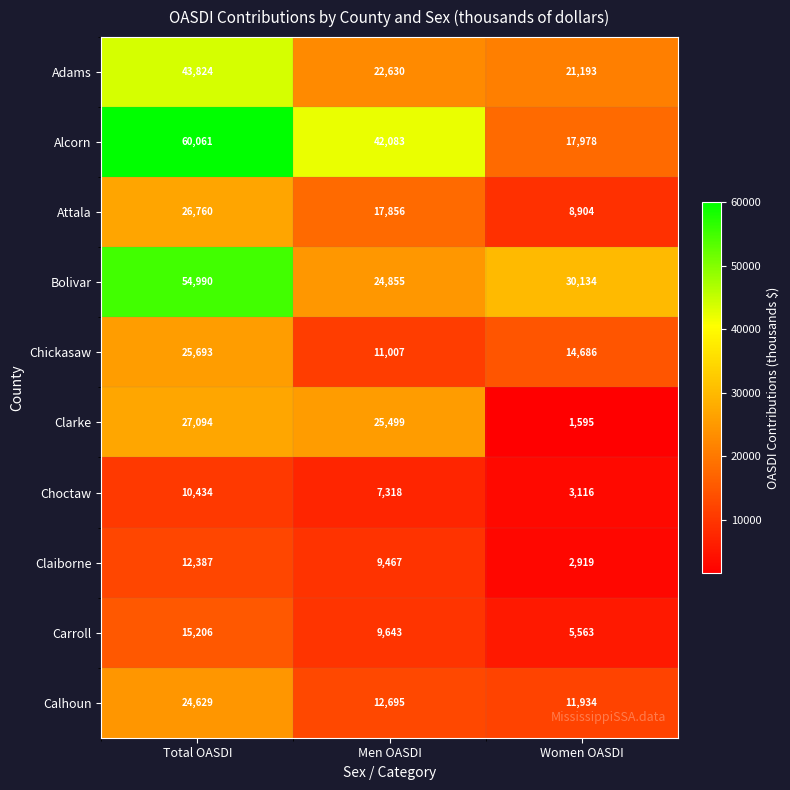

How many Claiborne values are between 2919 and 12387?

3